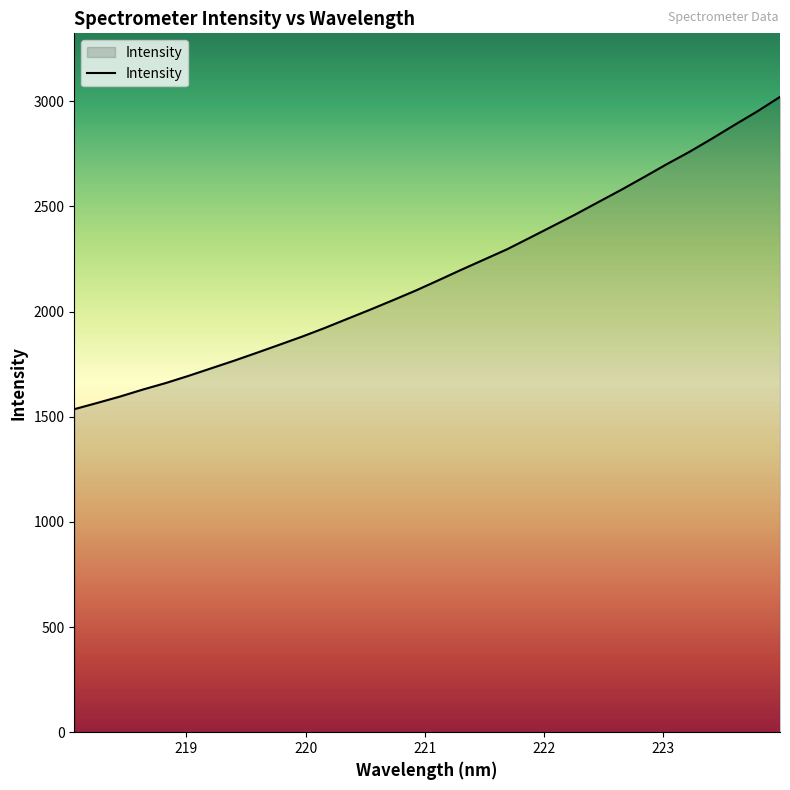

What is the minimum value shown in the chart?

1535.8